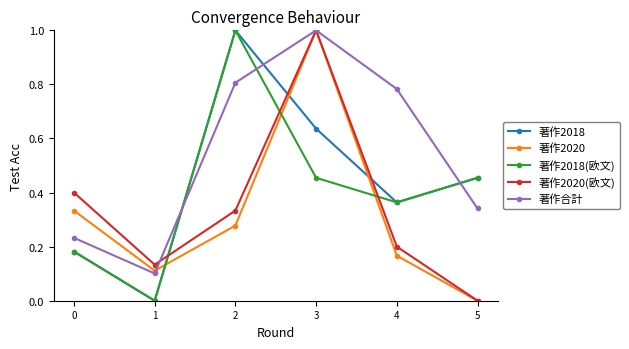

What is the sum of the 著作2018(欧文) values at 2 and 4?

1.4